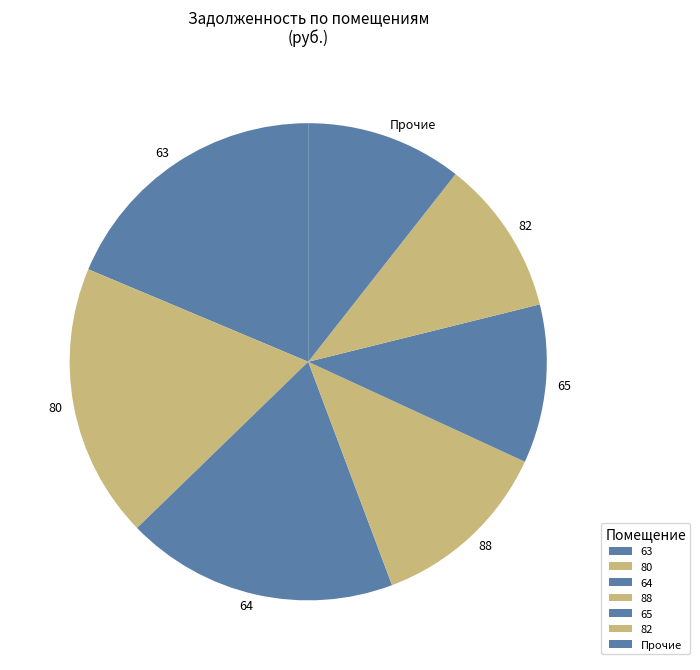

Does 82 represent more than half of the total?

No